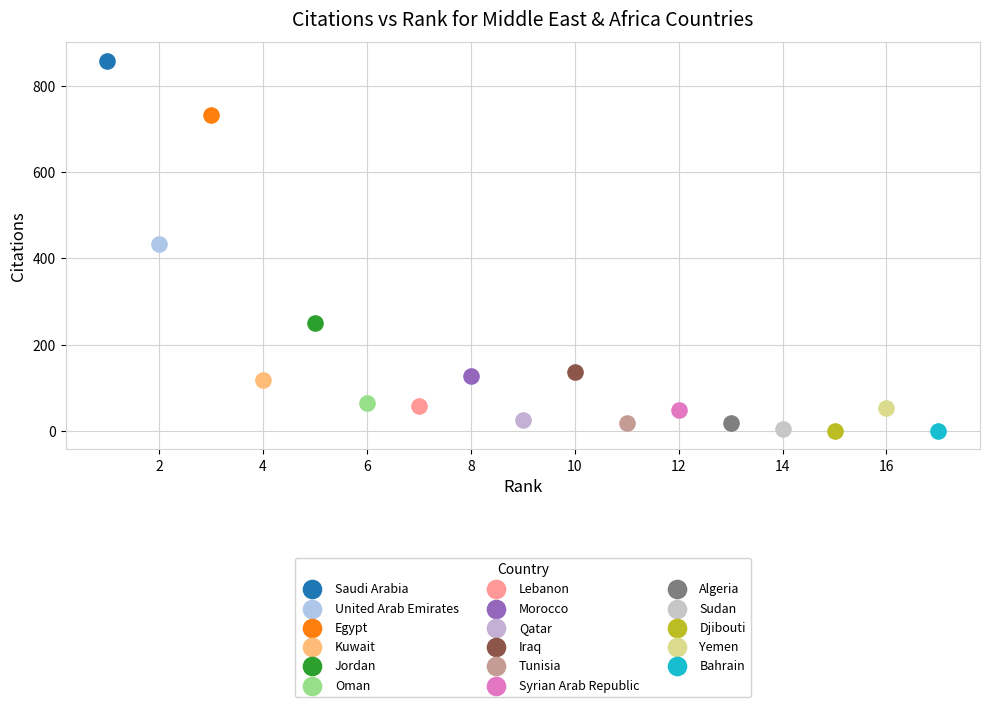

What are all the series names shown in the legend?

Saudi Arabia, United Arab Emirates, Egypt, Kuwait, Jordan, Oman, Lebanon, Morocco, Qatar, Iraq, Tunisia, Syrian Arab Republic, Algeria, Sudan, Djibouti, Yemen, Bahrain